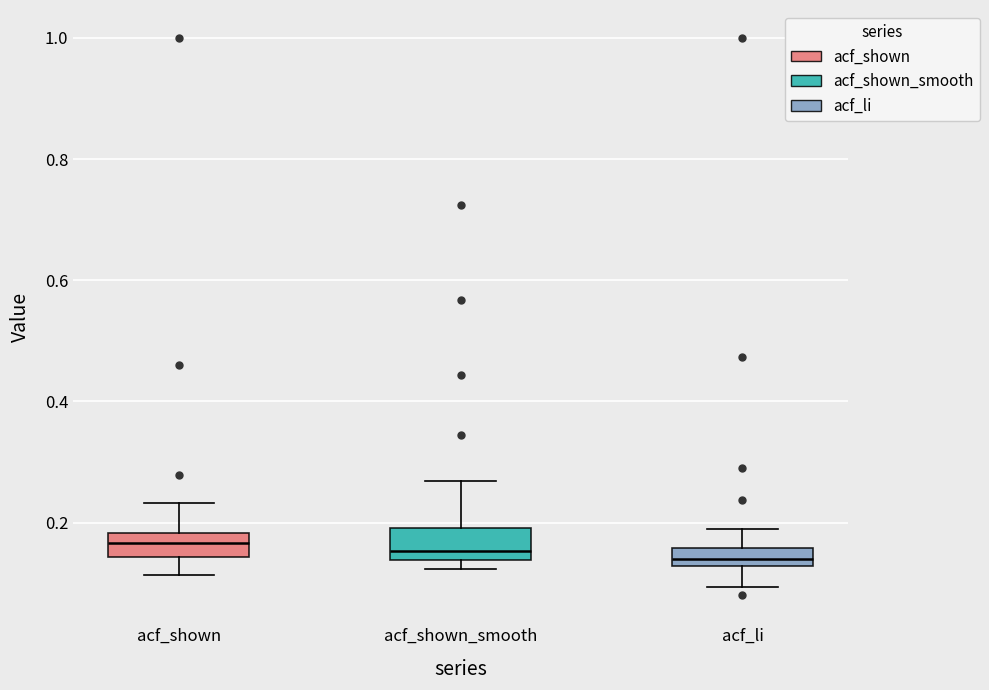

Where does the upper whisker of the box for acf_li end on the y-axis? The values are not printed on the chart, so give them approximately, as read against the axis.

0.18